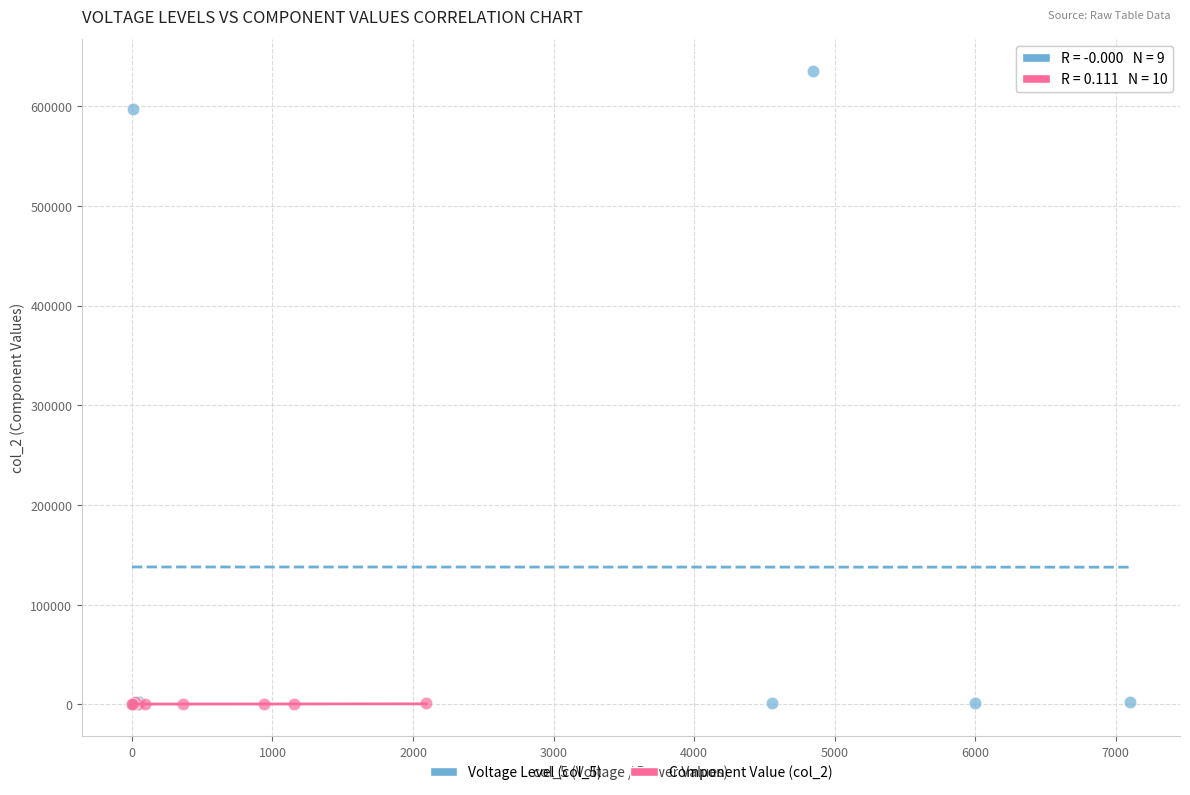

Which series has the largest Y range (max minus min)?

Voltage Level (col_5)